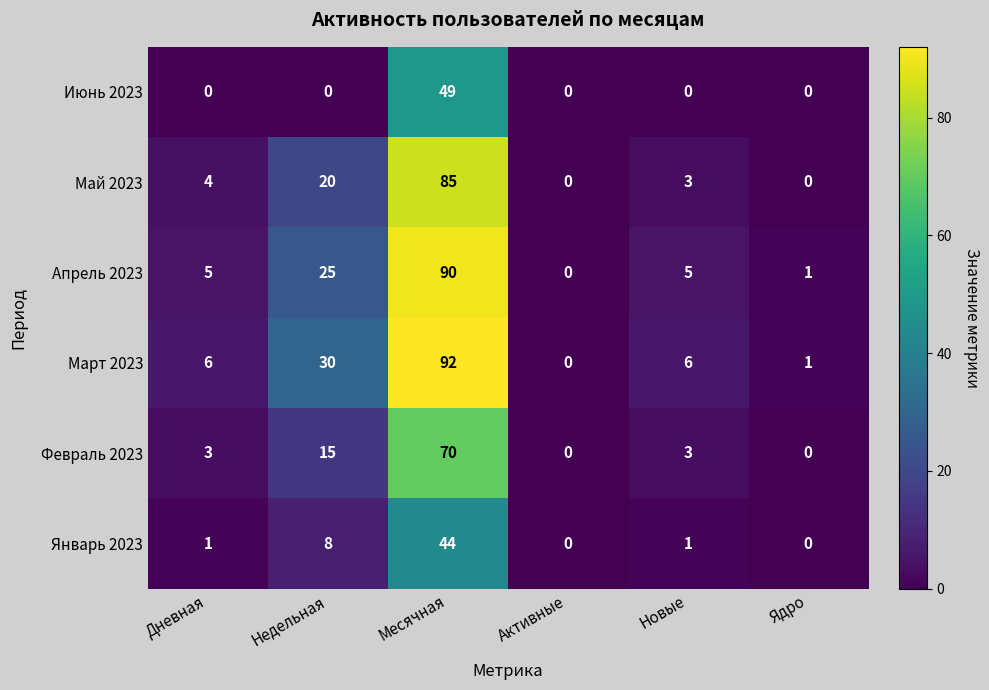

At Недельная, list the series in order from largest to smallest.

Март 2023, Апрель 2023, Май 2023, Февраль 2023, Январь 2023, Июнь 2023